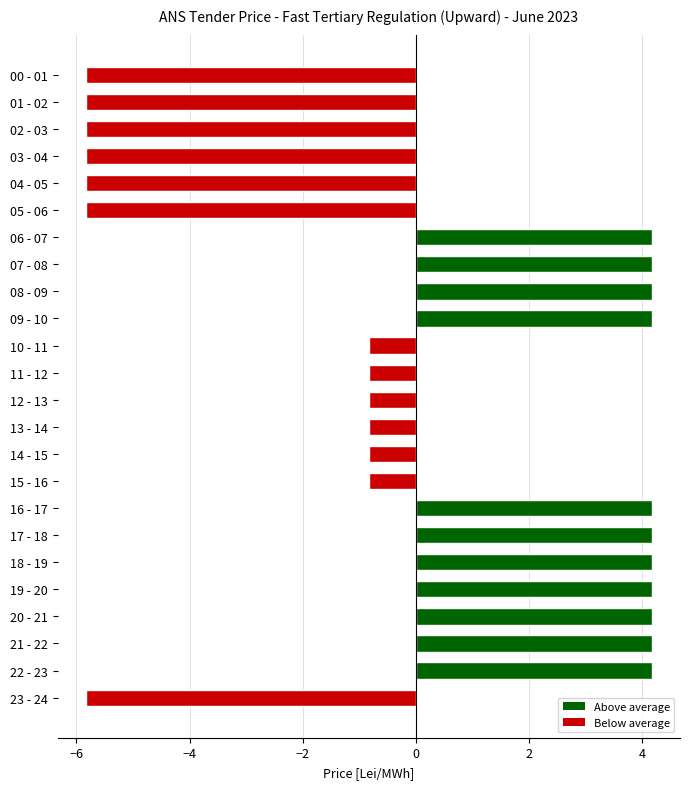

What is the label of the 5th bar from the bottom?

19 - 20